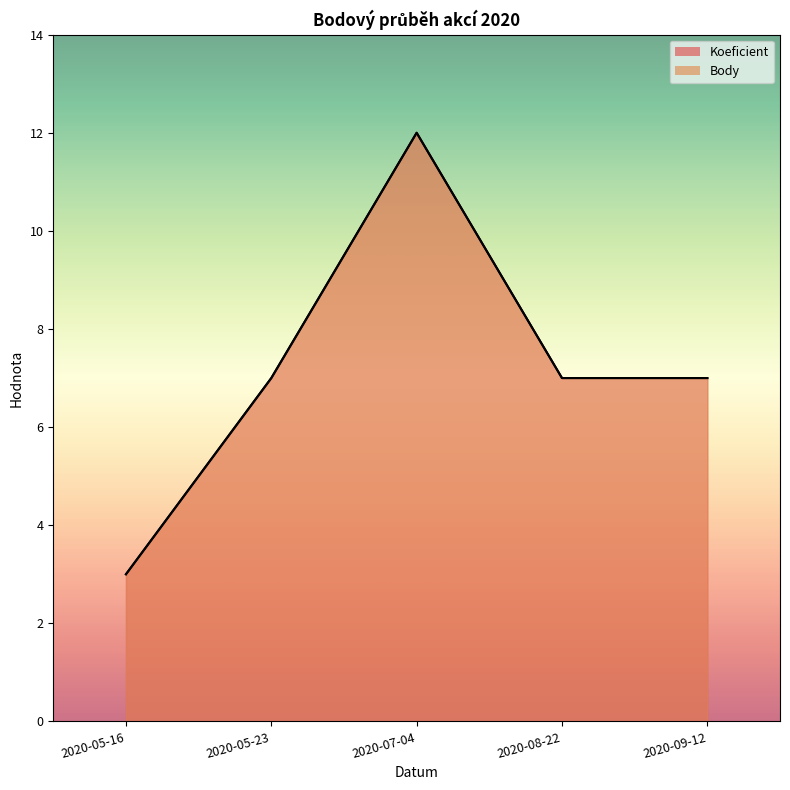

How many interior local peaks does the Koeficient series have?

1